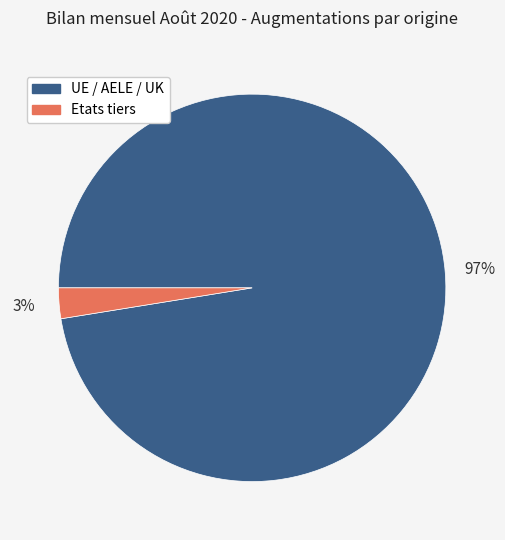

What is the largest slice in the pie chart?

UE / AELE / UK